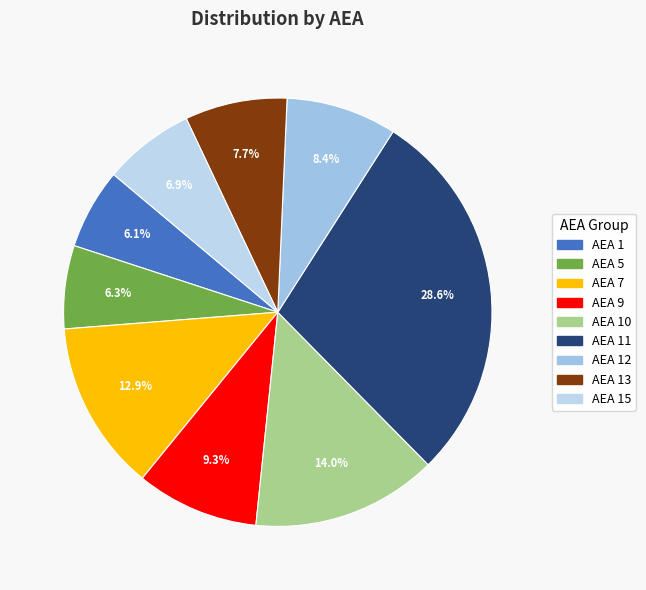

How many slices are in this pie chart?

9